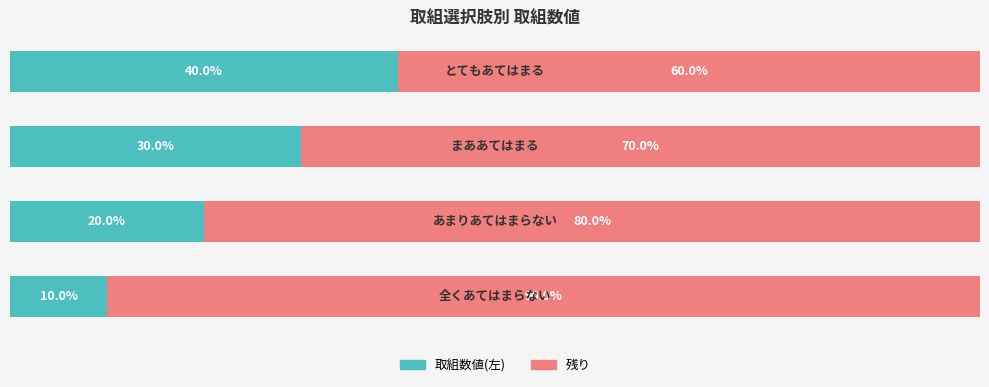

What are all the series names shown in the legend?

取組数値(左), 残り